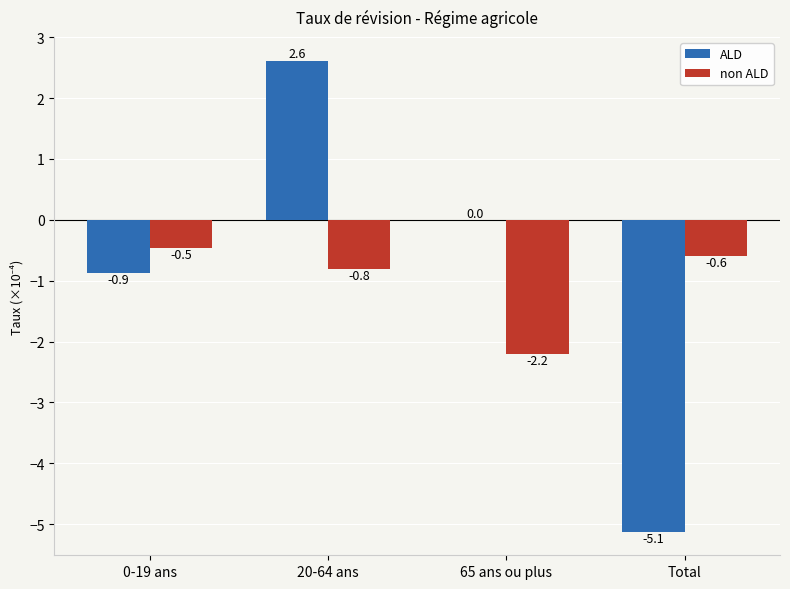

Between 0-19 ans and 65 ans ou plus, which series saw the biggest shift?

non ALD